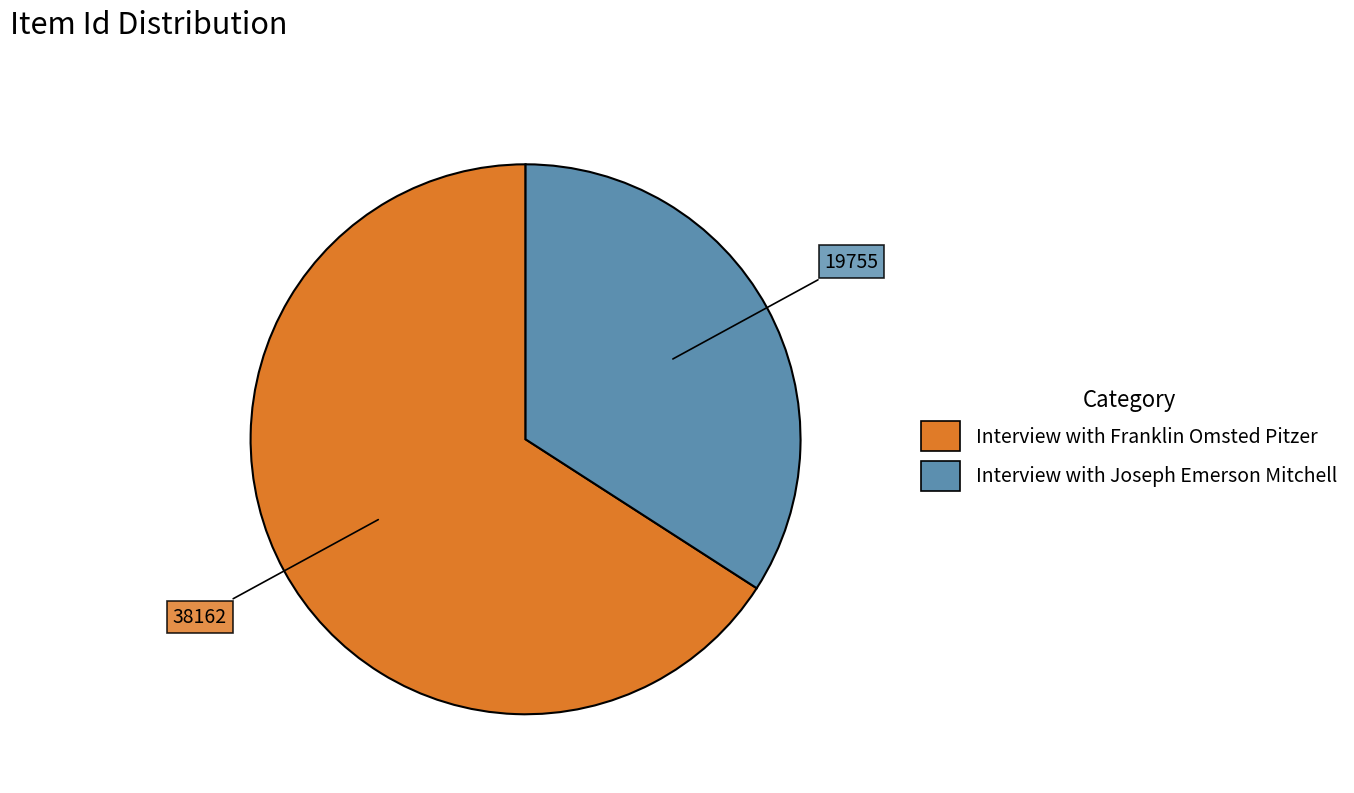

Combined, do Interview with Joseph Emerson Mitchell and Interview with Franklin Omsted Pitzer account for over 50%?

Yes